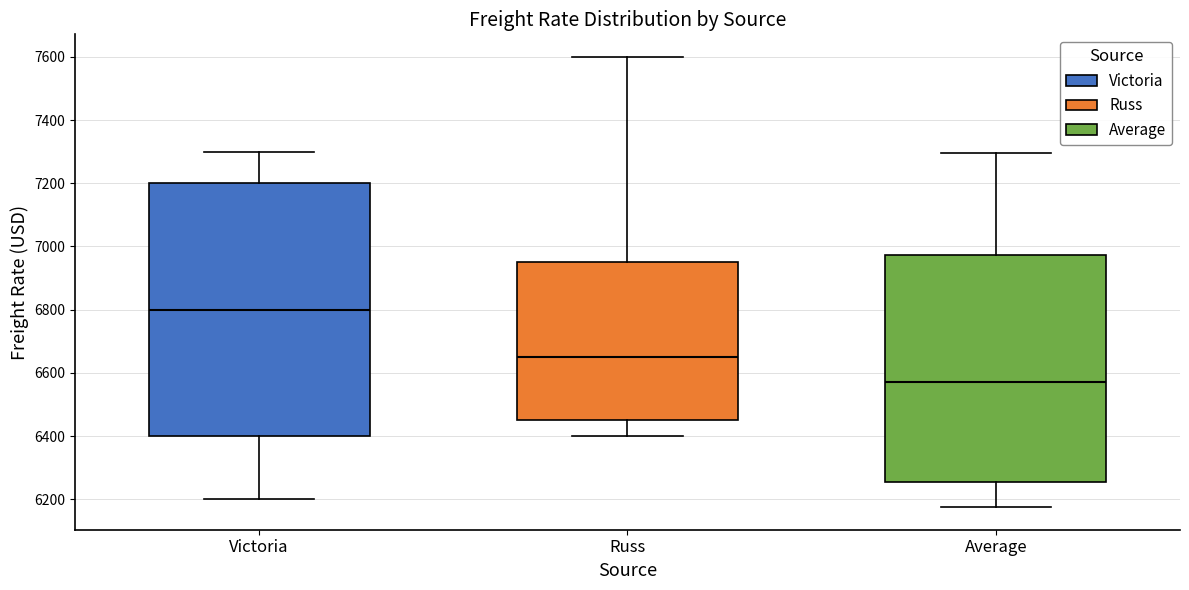

Where does the upper whisker of the box for Average end on the y-axis? The values are not printed on the chart, so give them approximately, as read against the axis.

7300